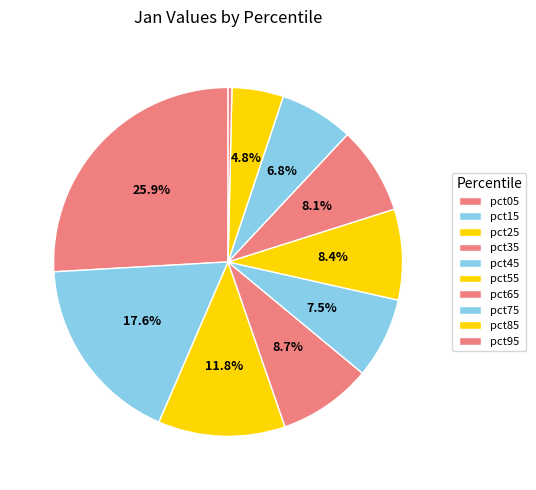

How many segments does this pie chart have?

10